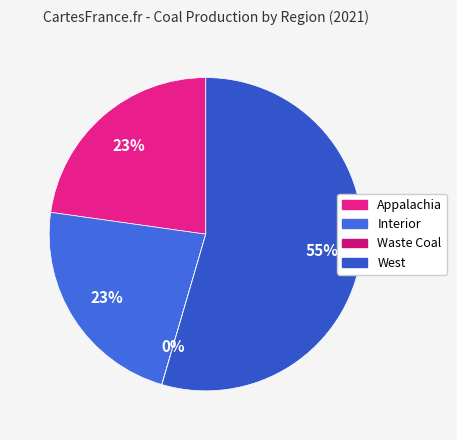

True or false: Appalachia accounts for 10% of the total.

False